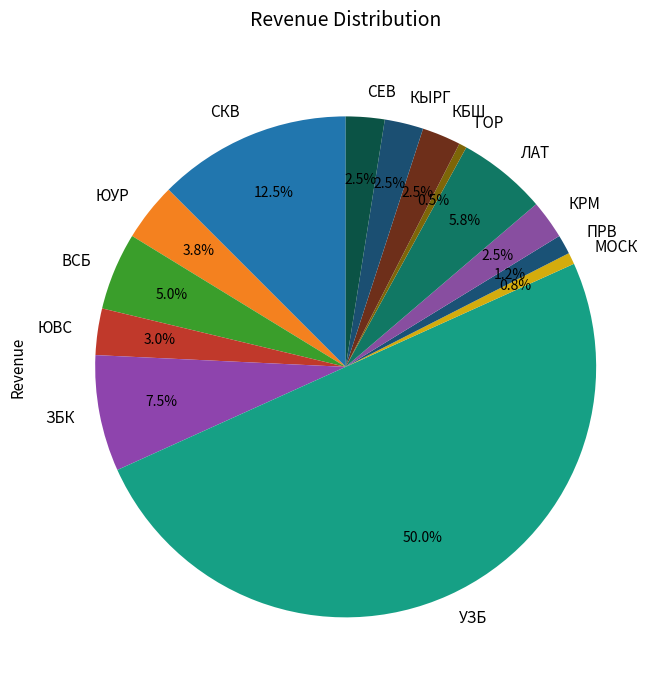

Which has a higher value, ГОР or СКВ?

СКВ